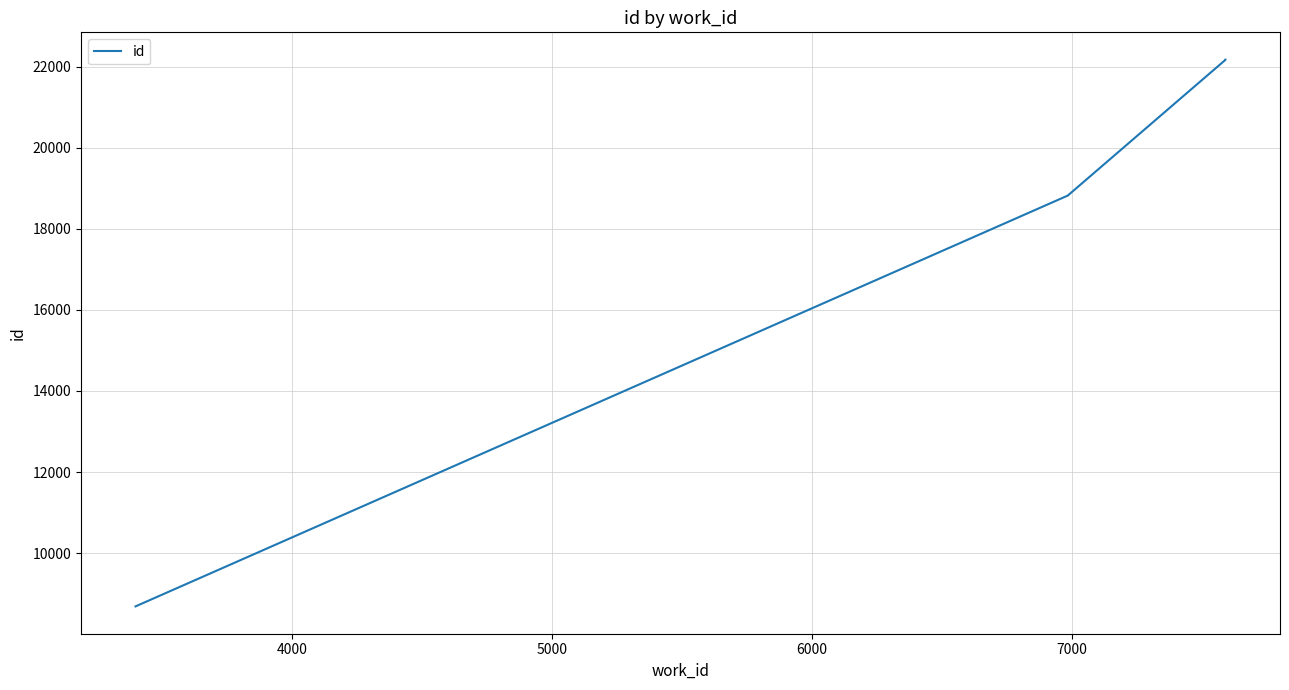

How many lines are shown in the chart?

1